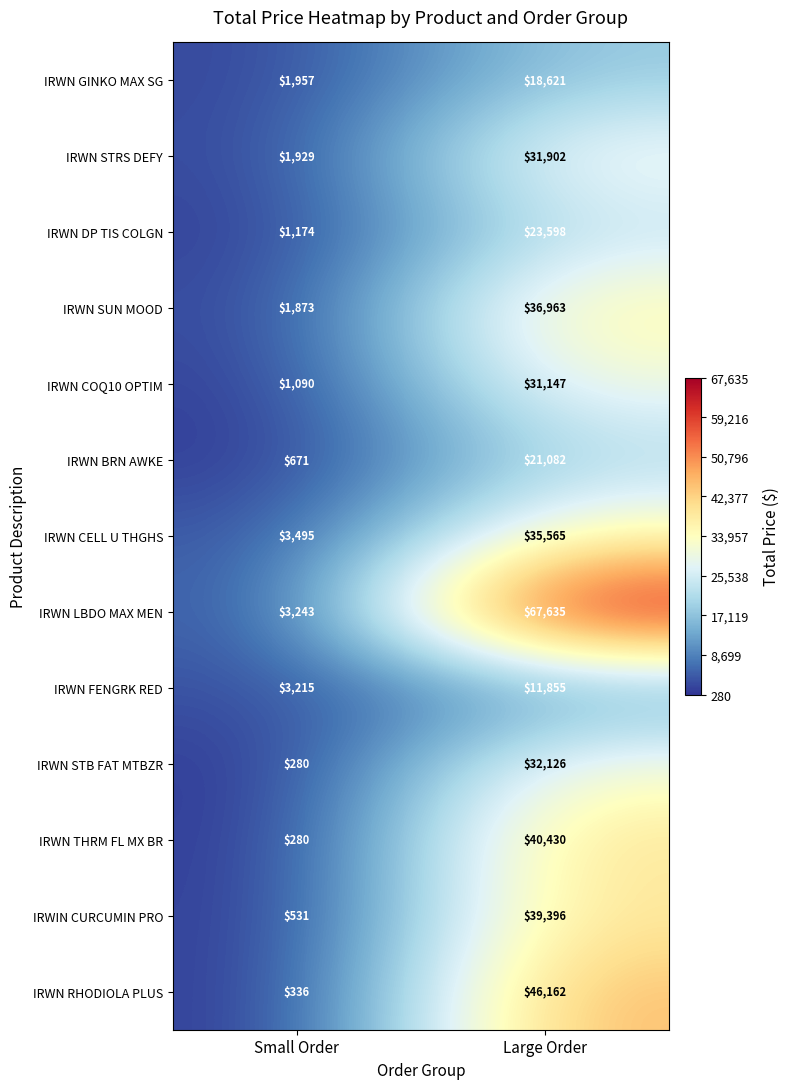

The IRWN RHODIOLA PLUS series shows 75948 at Large Order. True or false?

False